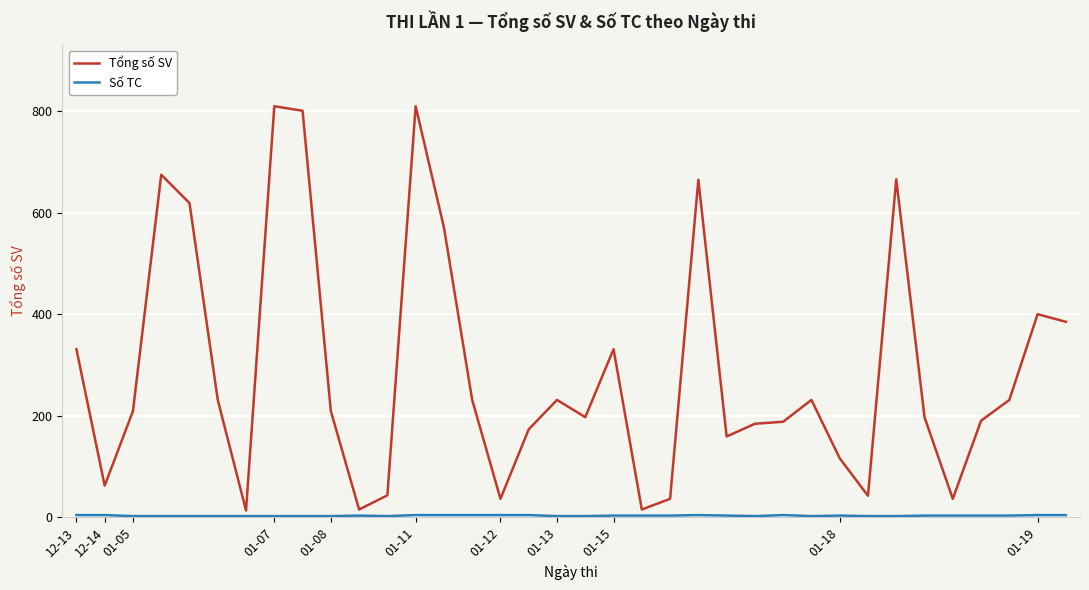

What is the greatest value displayed?

810